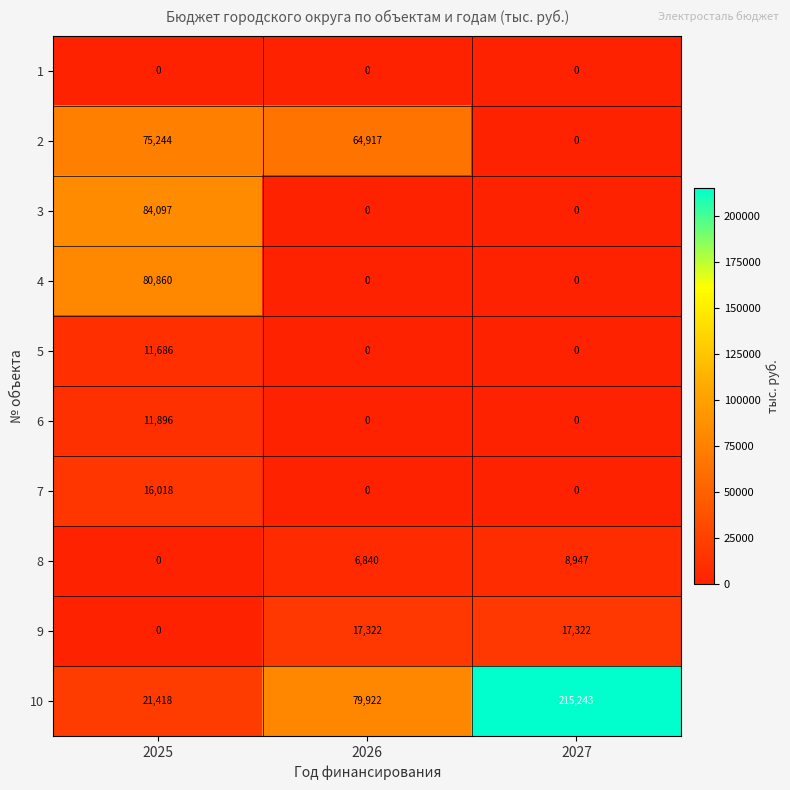

Where is 2 nearest to the value 37622?

2026